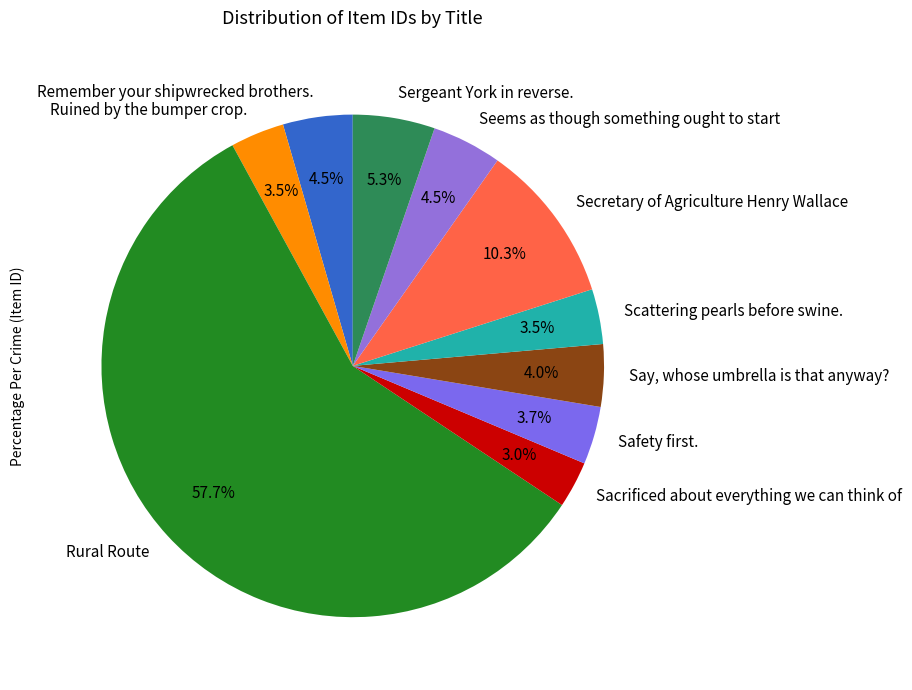

Combined, what portion of the pie is Seems as though something ought to start and Sergeant York in reverse.?

9.8%